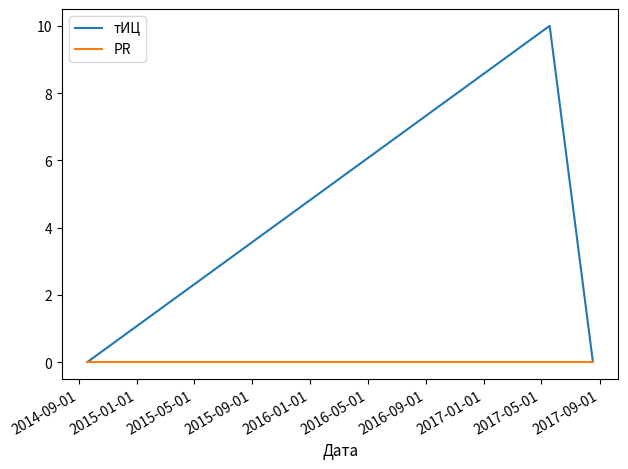

What is the maximum value shown in the chart?

10